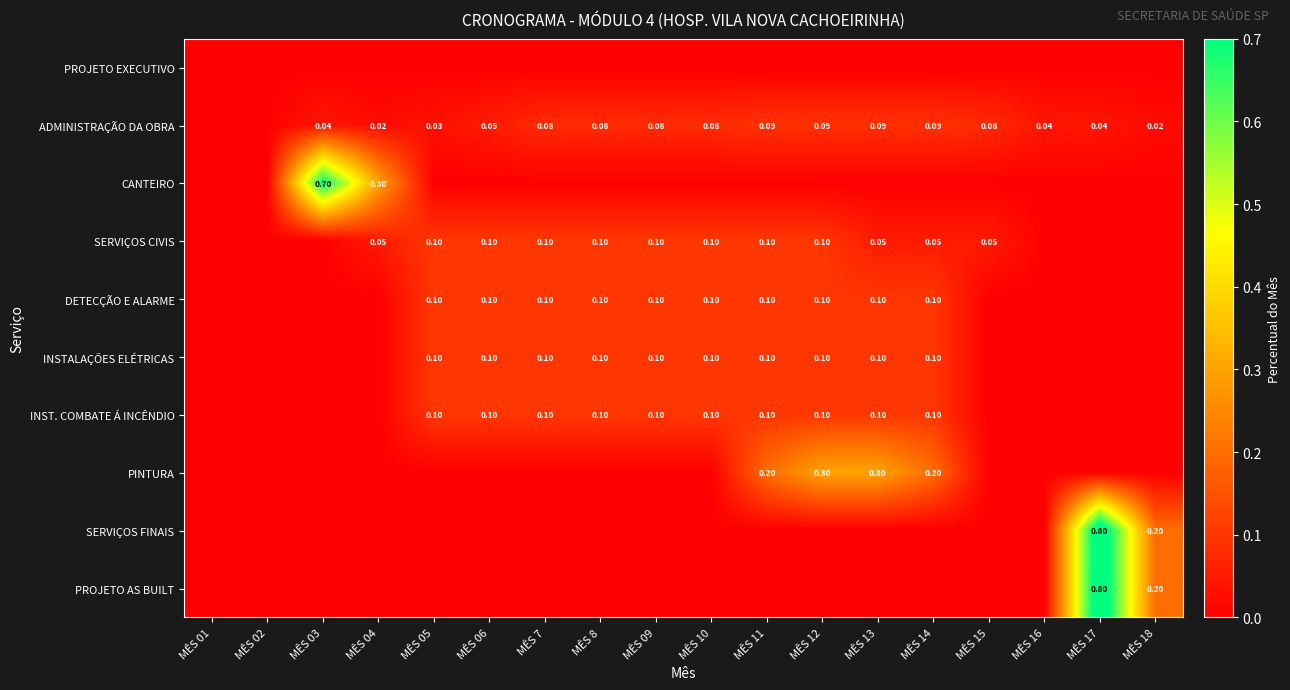

Count the number of data series in this chart.

10